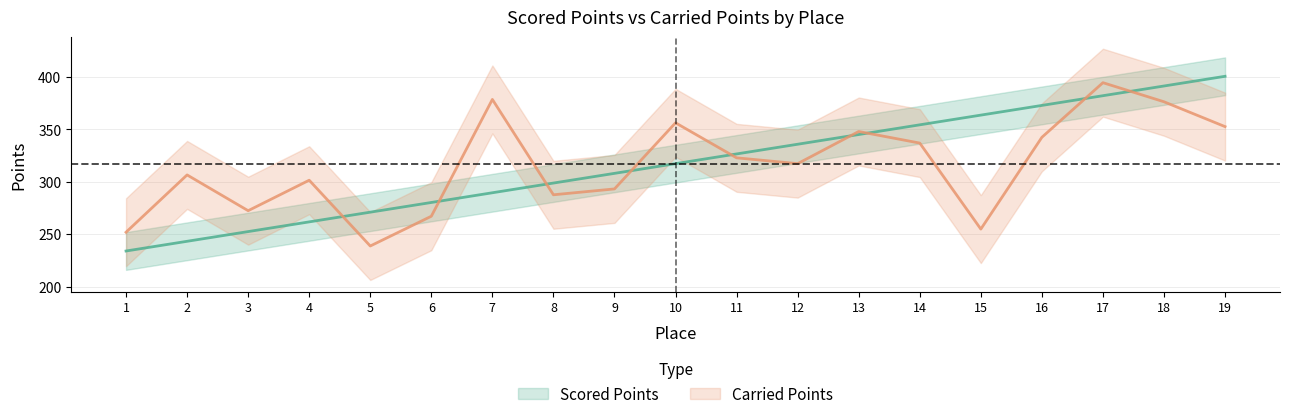

List the labels in order of Scored Points value, largest first.

19, 18, 17, 16, 15, 14, 13, 12, 11, 10, 9, 8, 7, 6, 5, 4, 3, 2, 1